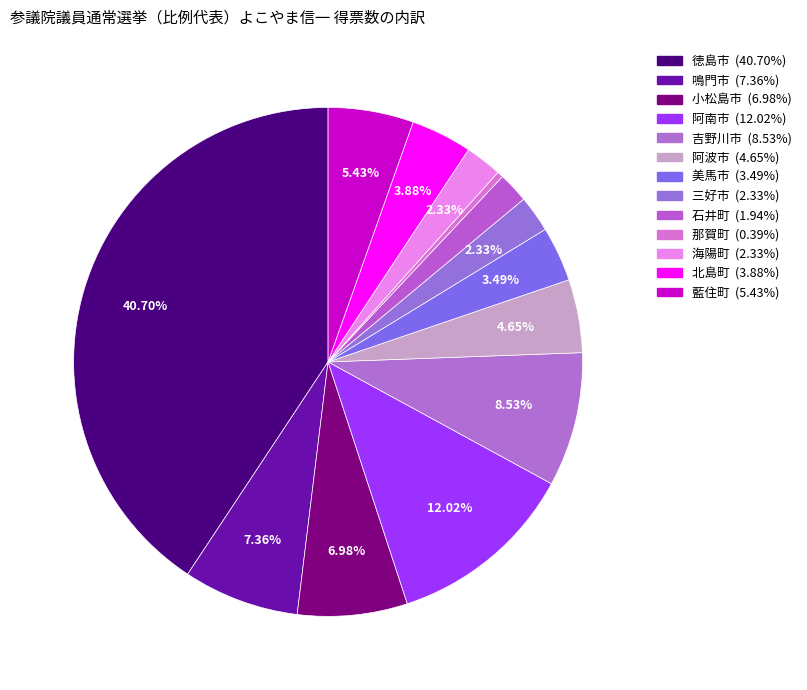

To the nearest percent, what is the difference between the 阿南市 and 徳島市 slice percentages?

29%